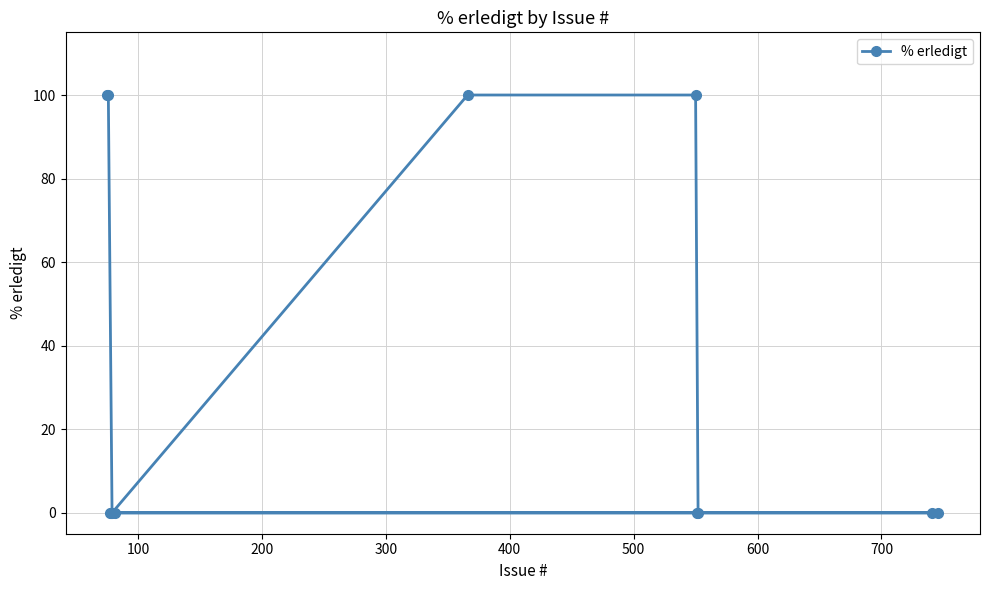

What is the difference between the maximum and second lowest values?

100